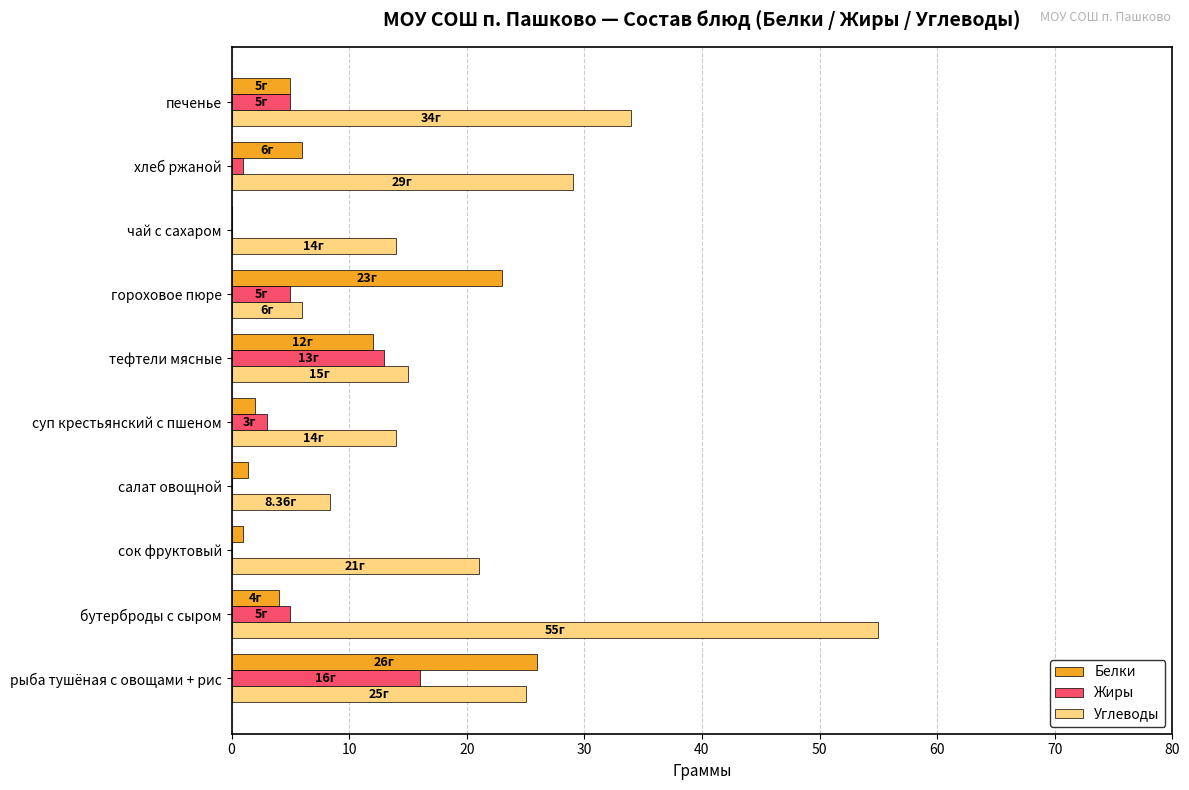

What is the sum of all Жиры values?

48.0